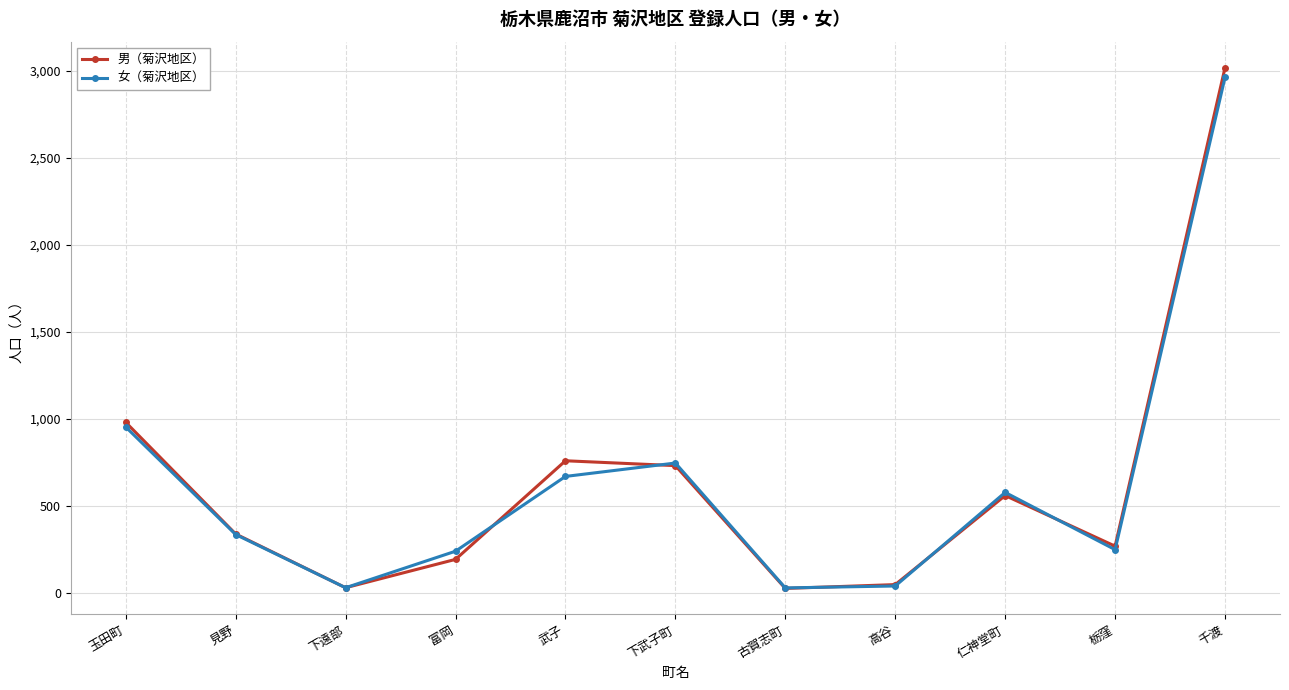

What are all the series names shown in the legend?

男（菊沢地区）, 女（菊沢地区）